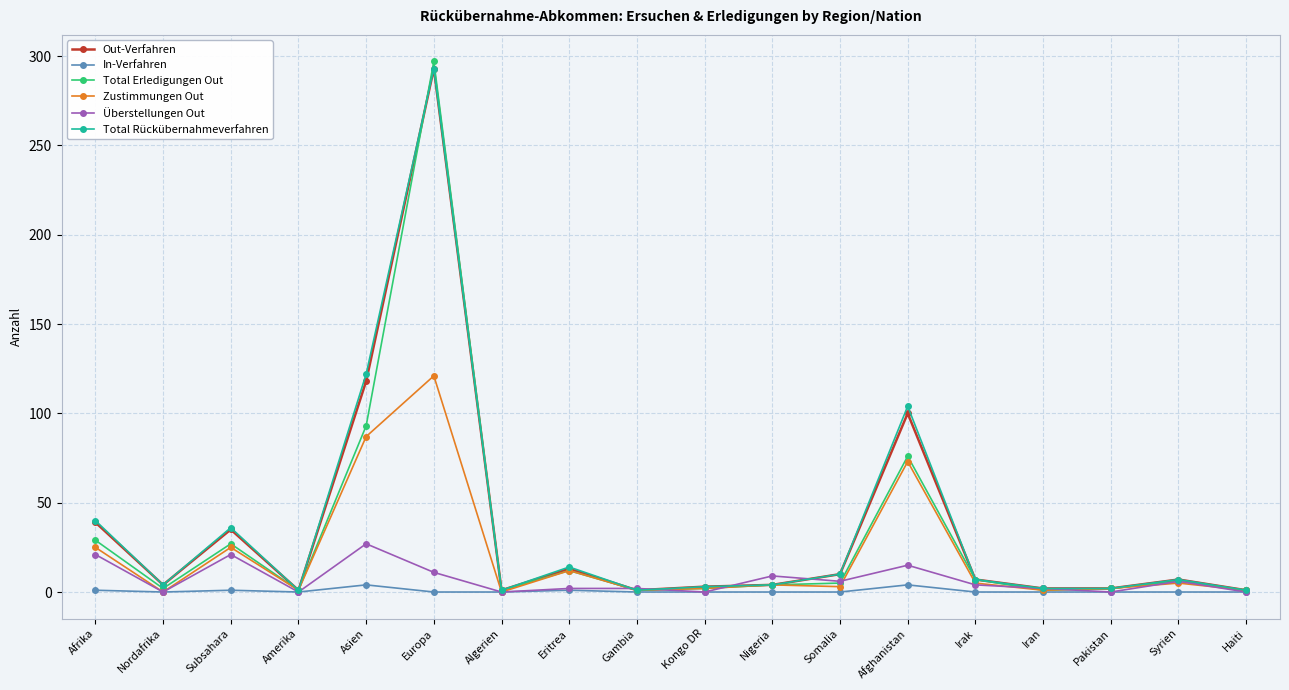

What position from the right is Syrien?

2